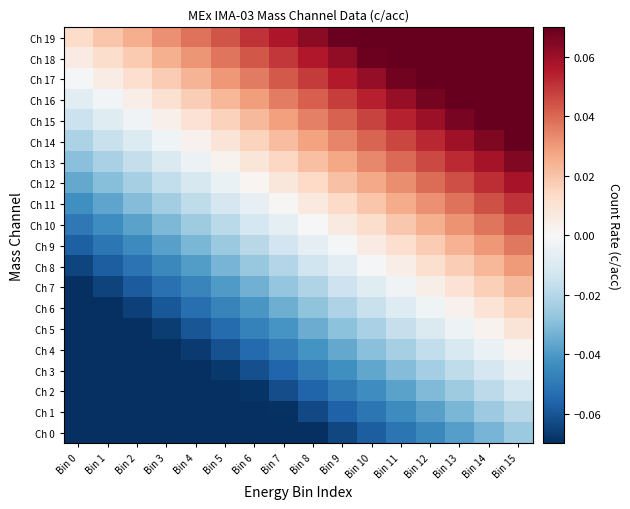

At how many categories does at least one series exceed 0?

16